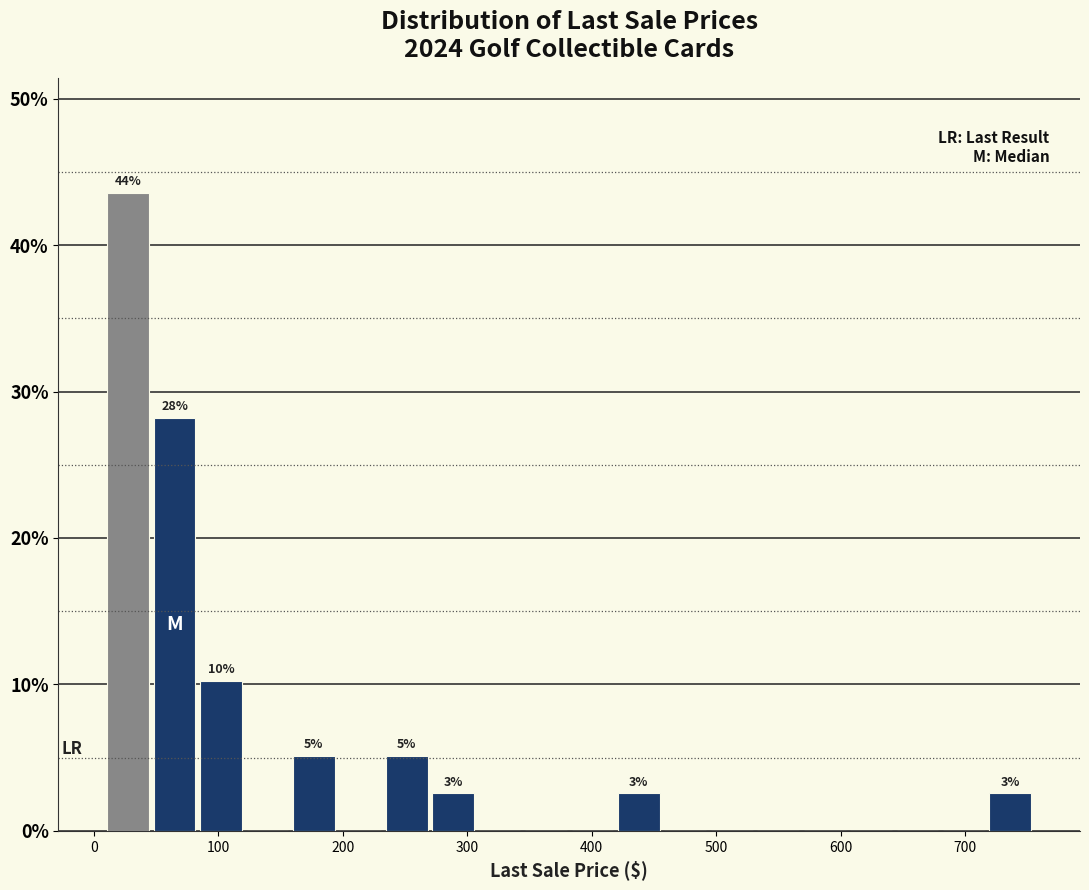

Read against the x-axis, roughly where is the centre of the tallest bar?

30